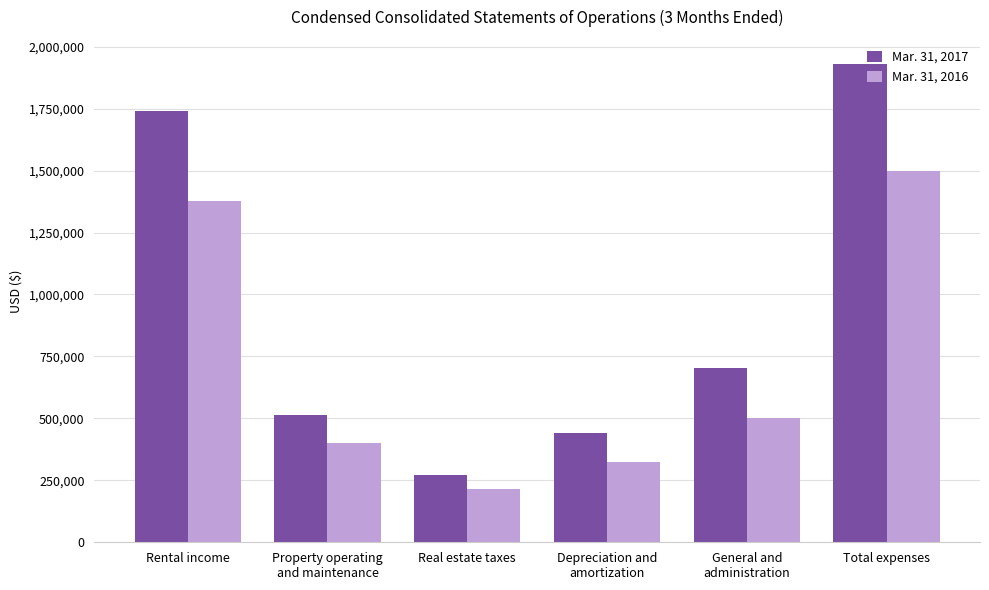

What is the difference between the maximum and minimum values in the Mar. 31, 2016 series?

1285540